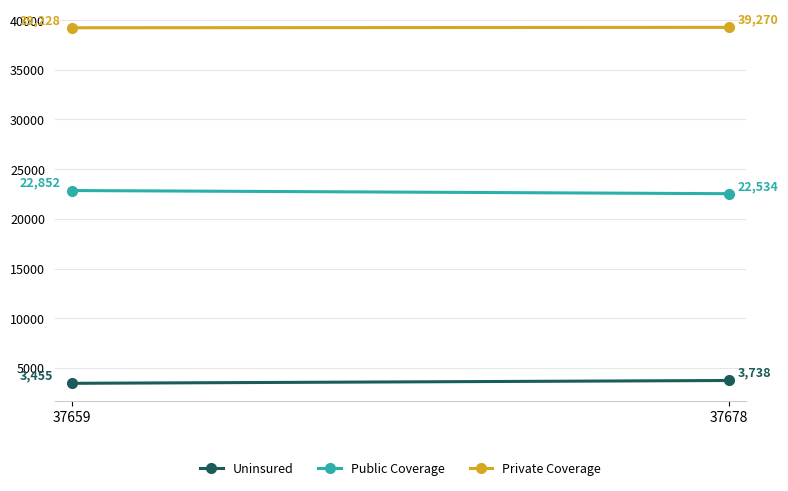

Rank the categories by Uninsured value from lowest to highest.

37659, 37678